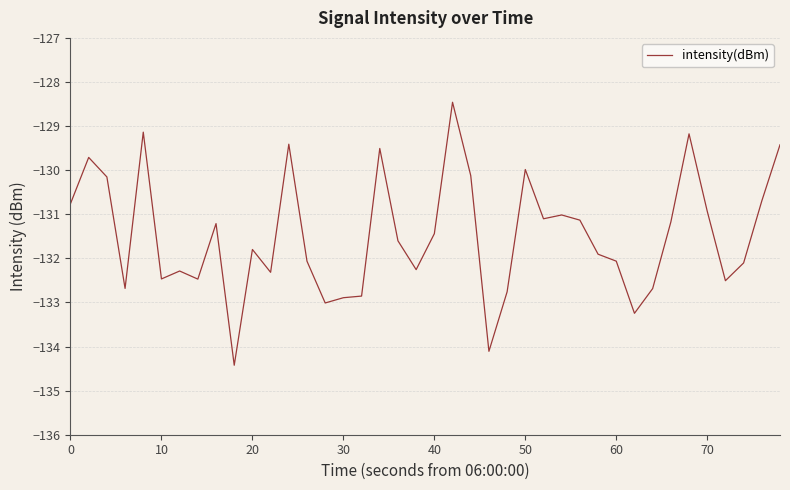

What is the difference between the maximum and minimum values?

6.0